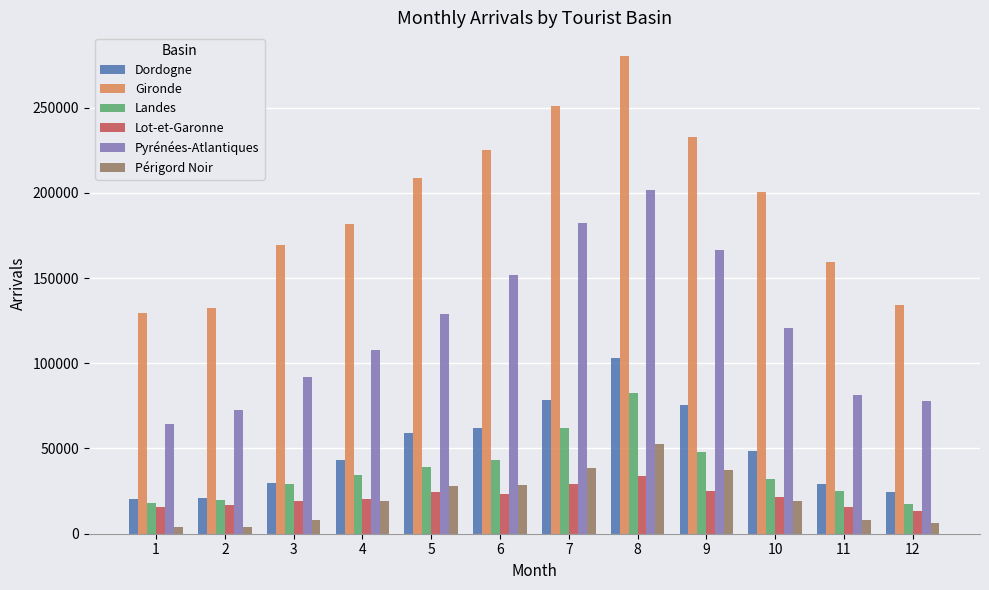

The value of Landes at 3 is 29180. True or false?

True